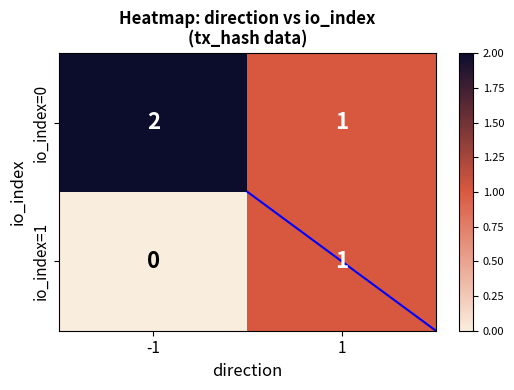

Reading left to right, transcribe all the data shown in this chart.

io_index=0: -1=2	1=1
io_index=1: -1=0	1=1